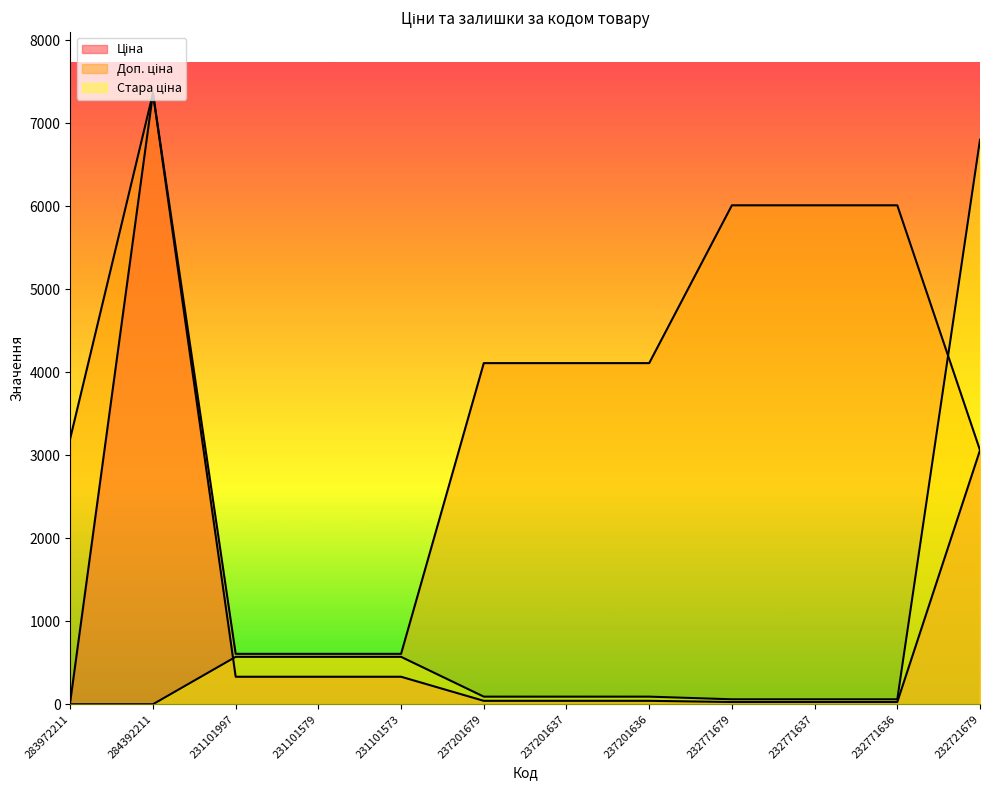

What is the maximum value shown in the chart?

7360.2